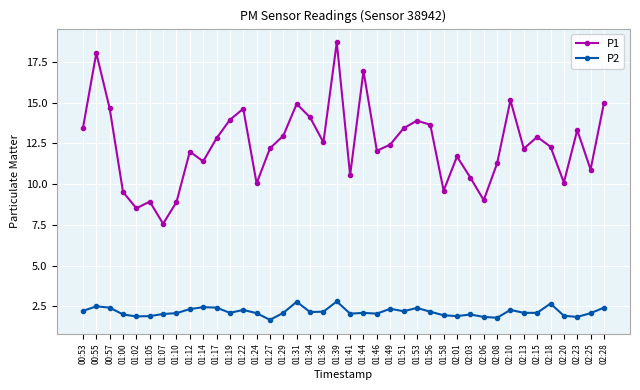

How many series are shown in this chart?

2